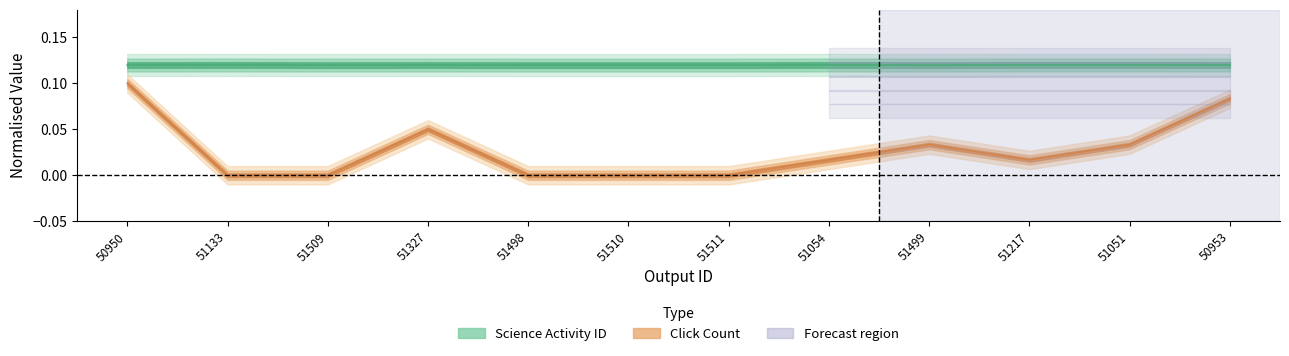

Count the number of data series in this chart.

2